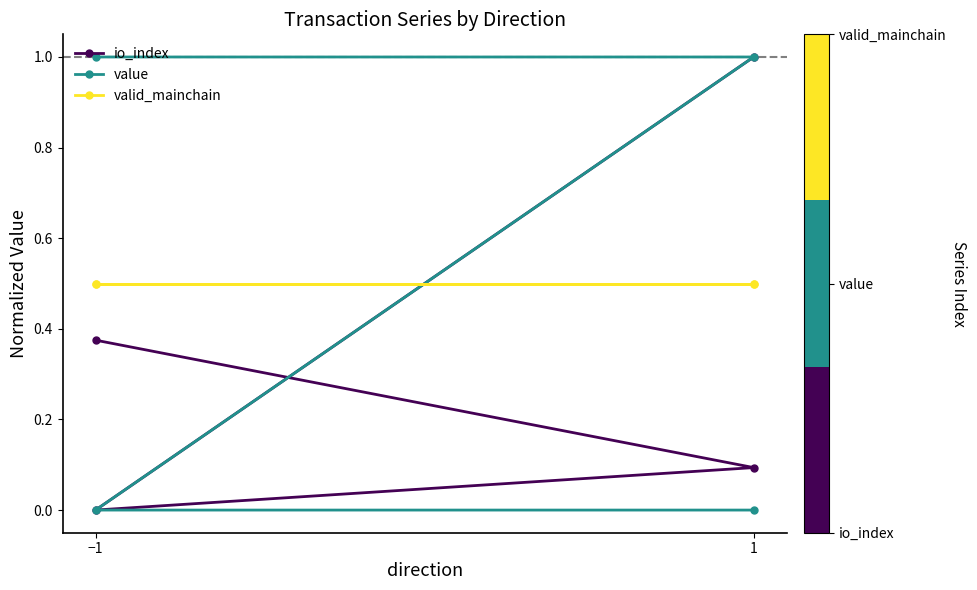

The value of value at −1 is 0.6. True or false?

False